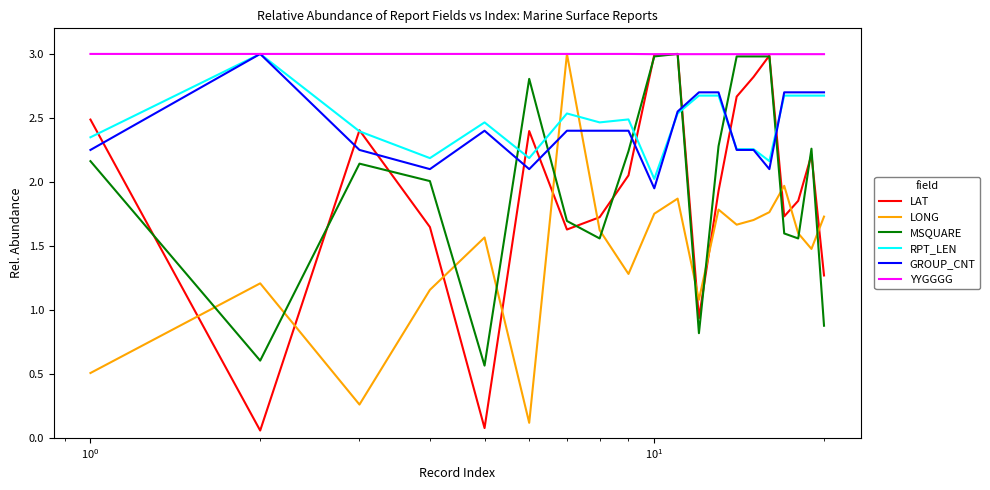

Which series has the largest total across all categories?

YYGGGG